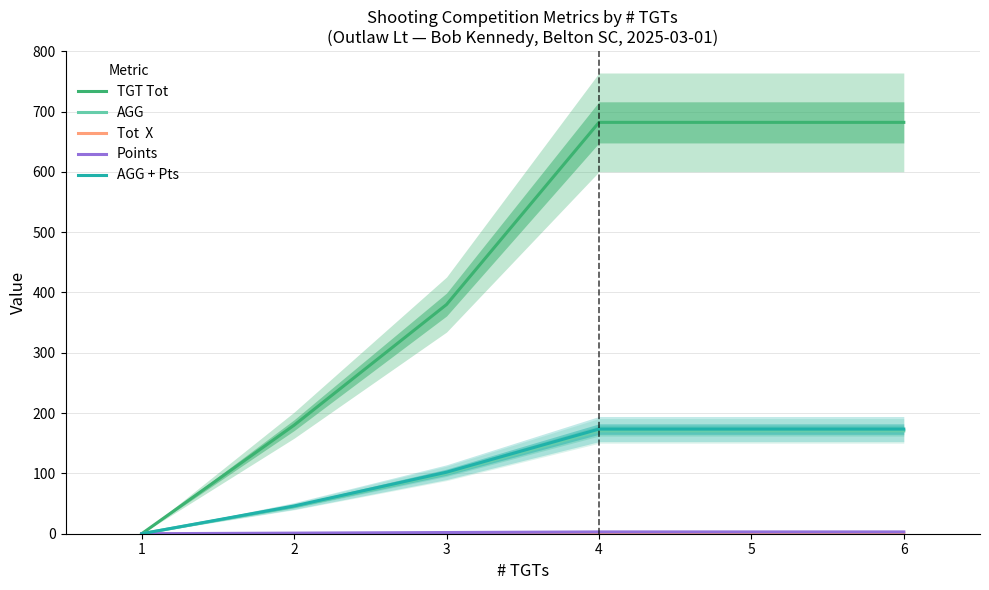

What is the spread (max minus min) of values at 6?

681.0